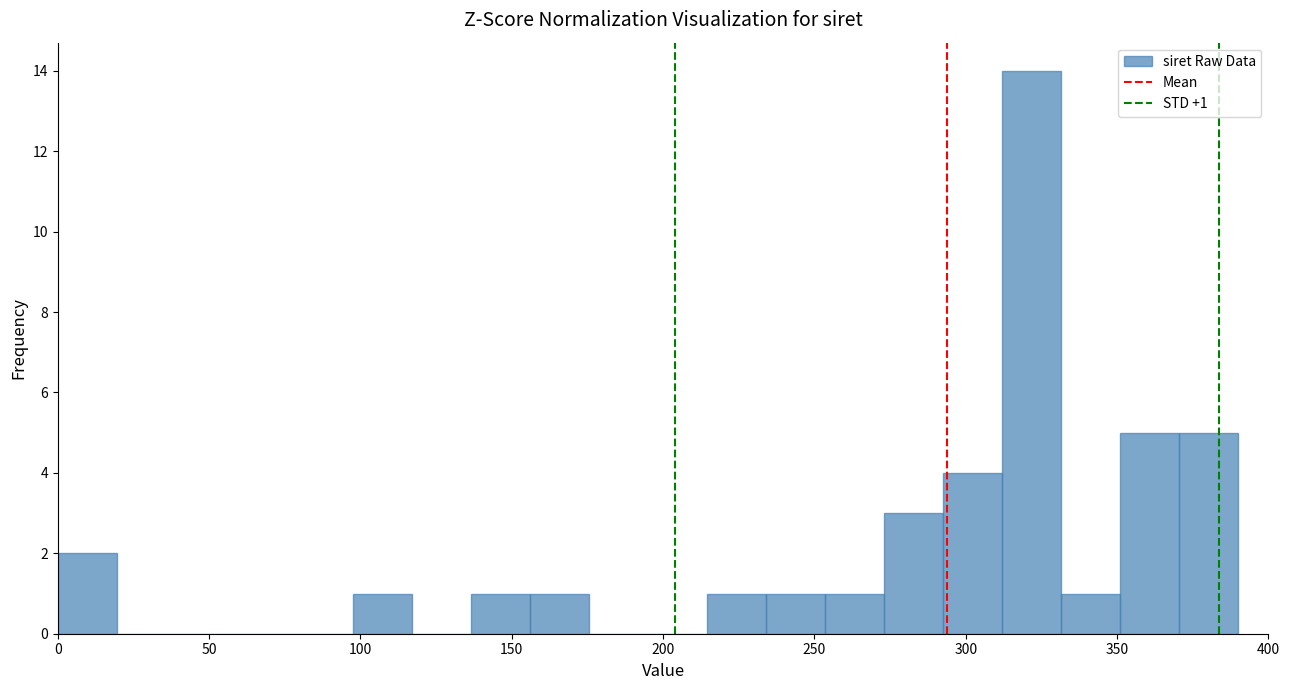

Read against the x-axis, roughly where is the centre of the tallest bar?

320